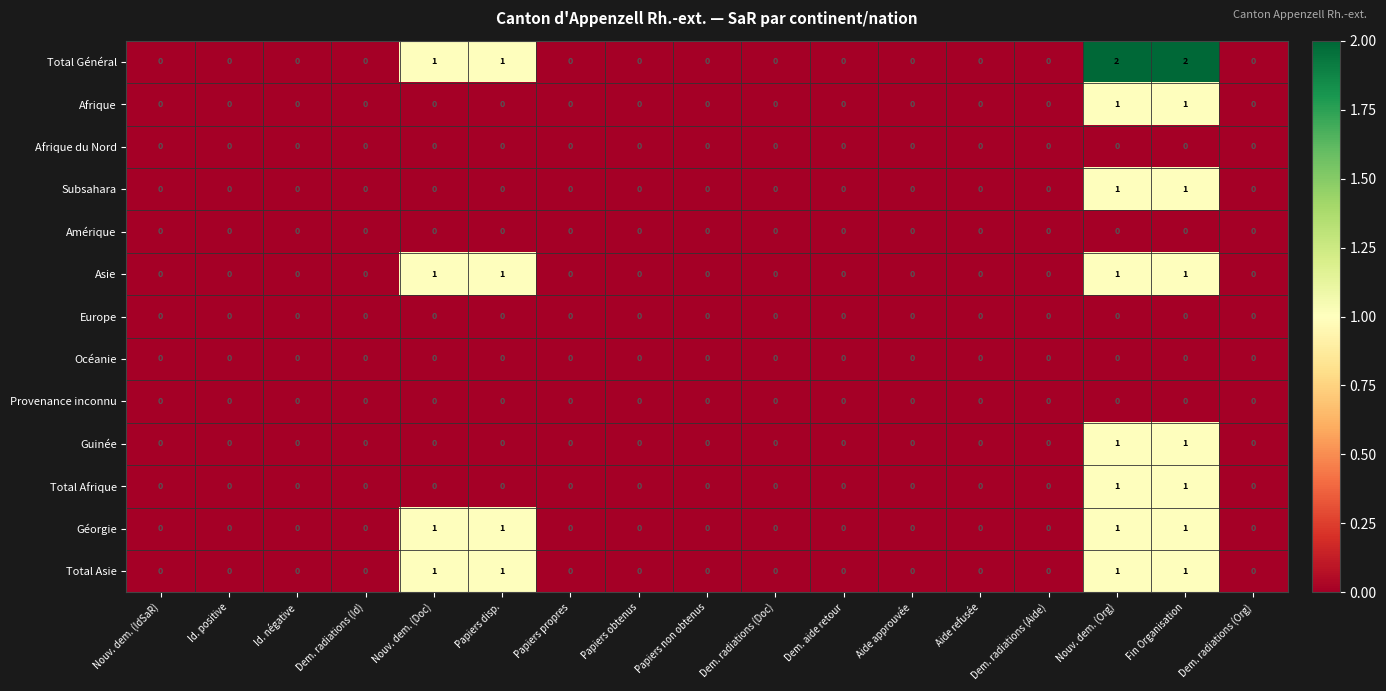

The Géorgie series shows -1 at Dem. radiations (Doc). True or false?

False